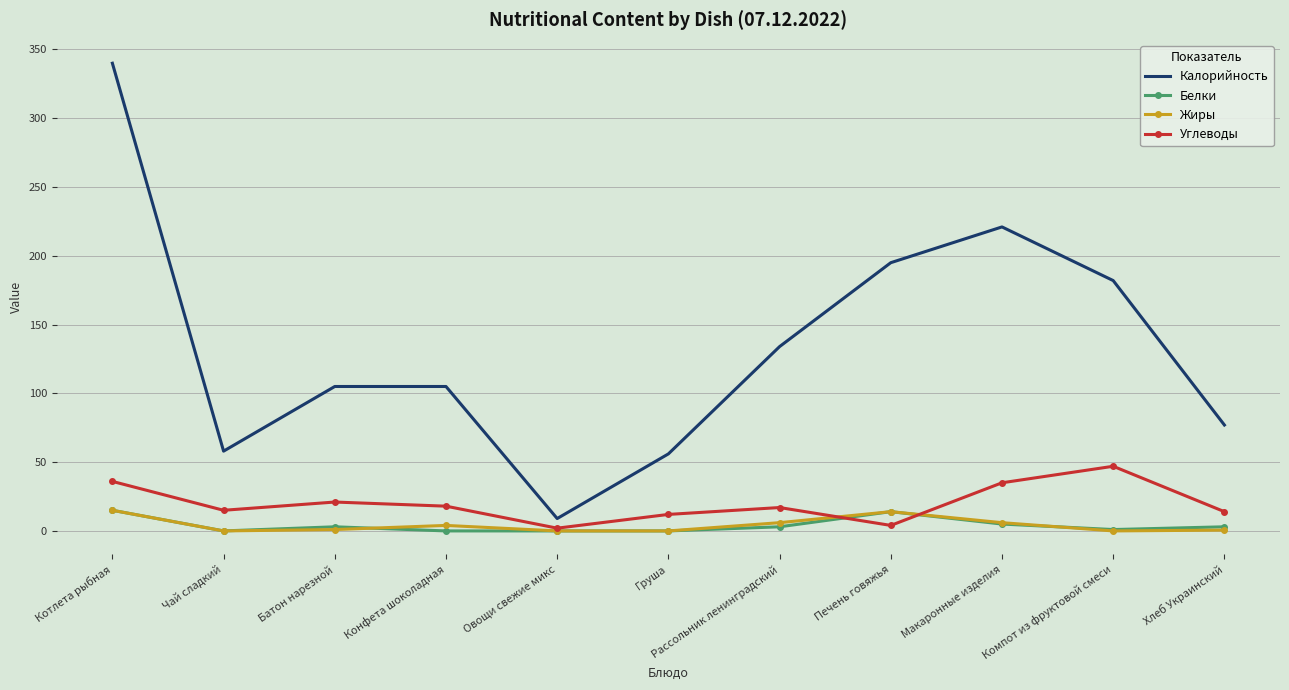

What is the maximum value for Жиры?

15.0